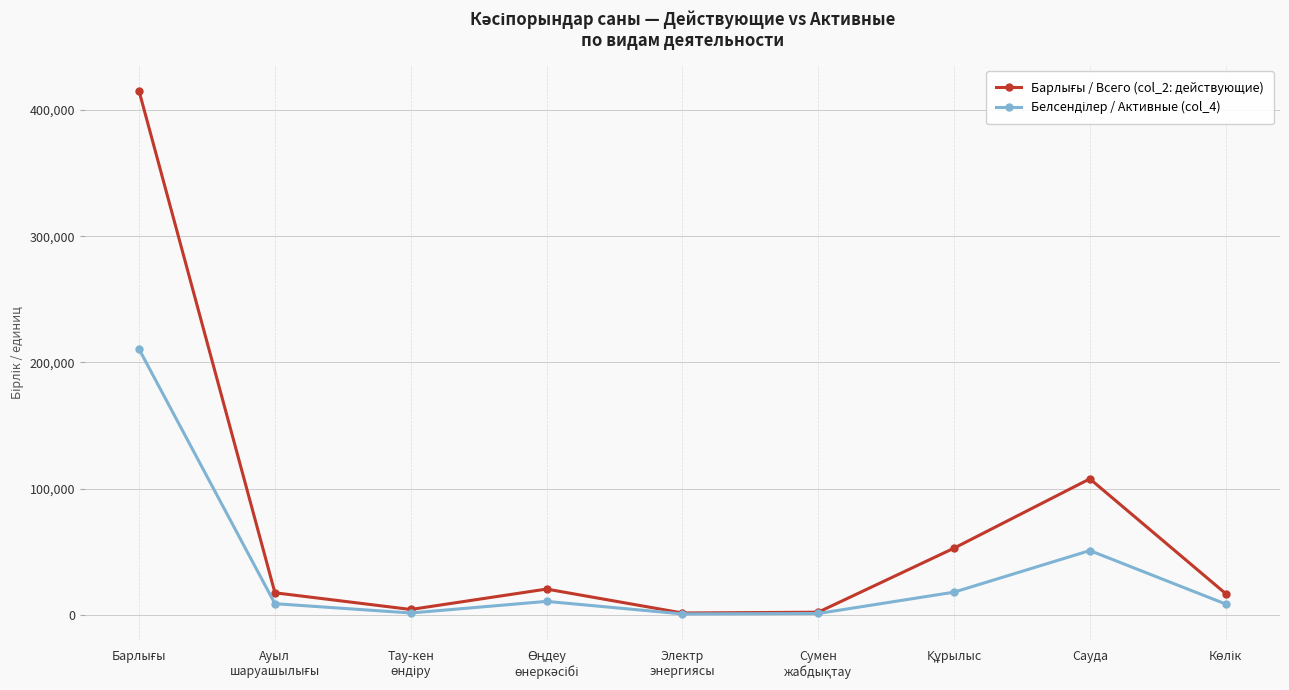

What is the label of the 2nd point from the right?

Сауда